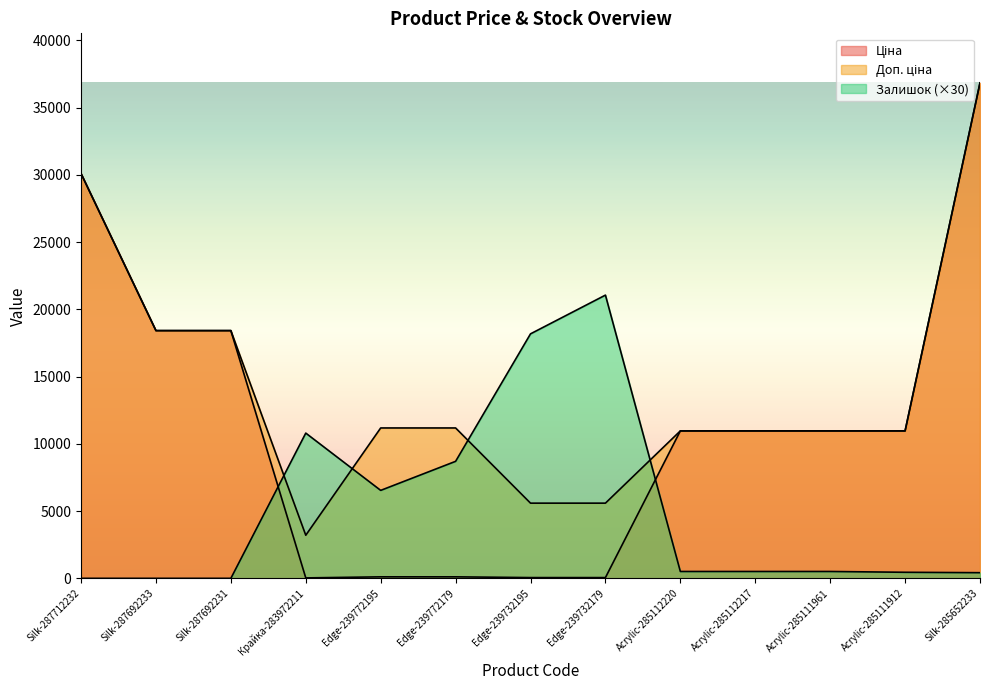

What is the highest value of the Доп. ціна series?

36841.8